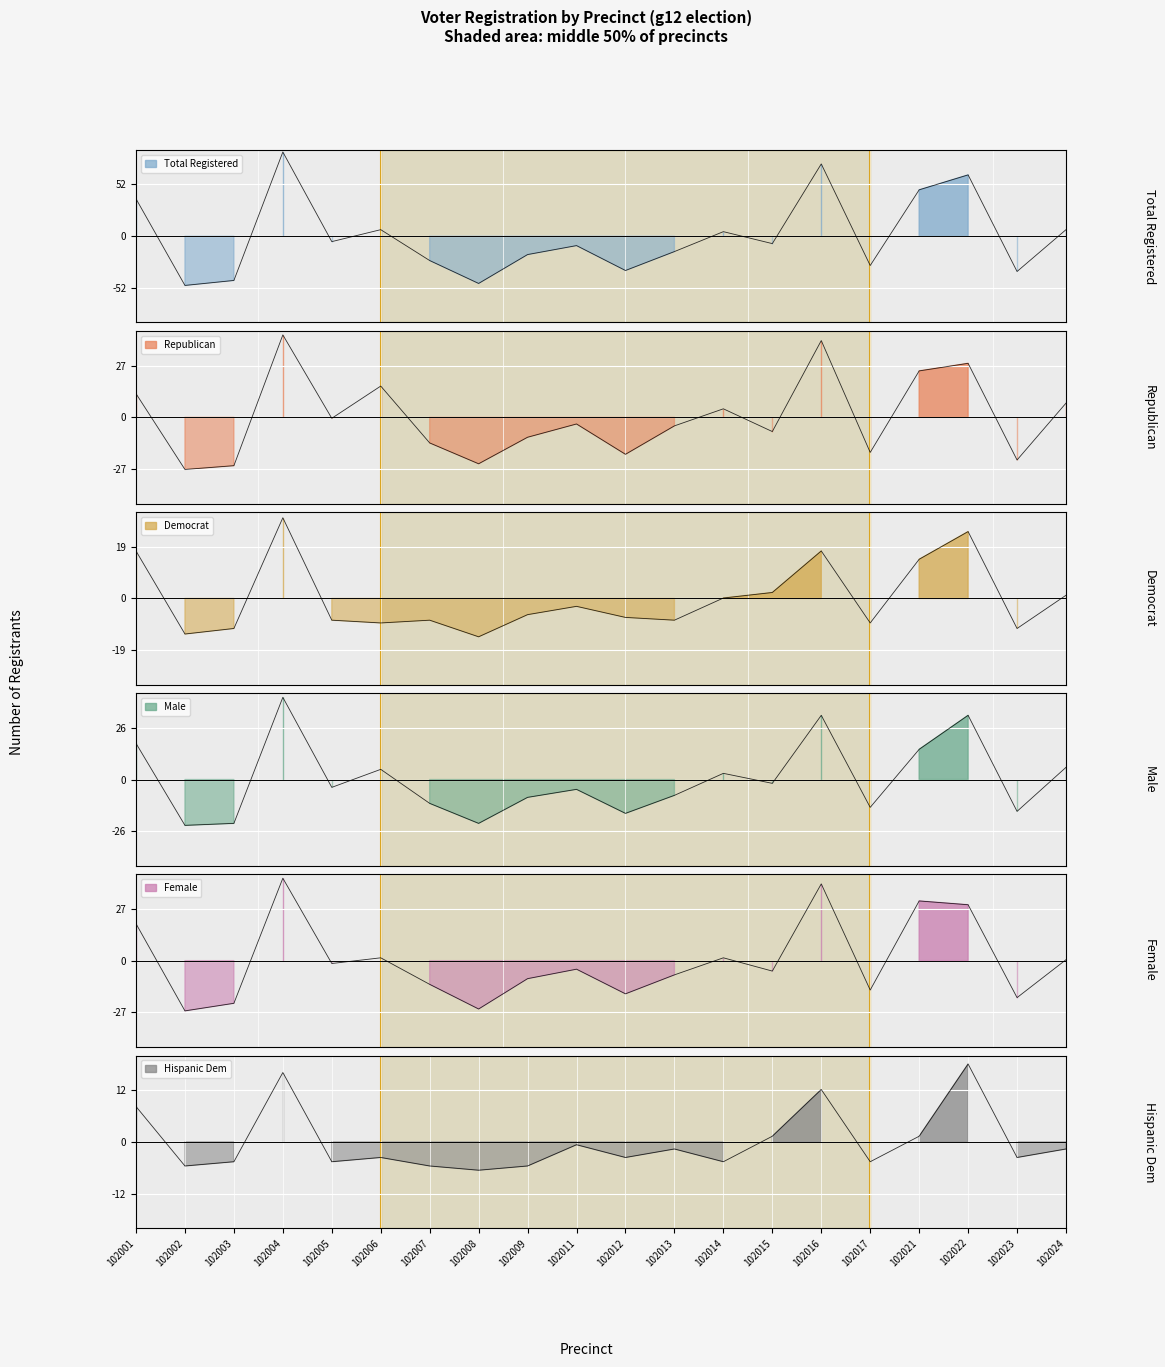

Reading left to right, what are all the values shown in this chart?

dem: 102001=17.1	102002=-12.8	102003=-10.8	102004=29.1	102005=-7.8	102006=-8.8	102007=-7.8	102008=-13.8	102009=-5.8	102011=-2.8	102012=-6.8	102013=-7.8	102014=0.2	102015=2.2	102016=17.1	102017=-8.8	102021=14.2	102022=24.1	102023=-10.8	102024=1.2
rep: 102001=12.5	102002=-27.5	102003=-25.5	102004=43.5	102005=-0.5	102006=16.5	102007=-13.5	102008=-24.5	102009=-10.5	102011=-3.5	102012=-19.5	102013=-4.5	102014=4.5	102015=-7.5	102016=40.5	102017=-18.5	102021=24.5	102022=28.5	102023=-22.5	102024=7.5
male: 102001=18.1	102002=-22.9	102003=-21.9	102004=41.1	102005=-3.9	102006=5.1	102007=-11.9	102008=-21.9	102009=-8.9	102011=-4.9	102012=-16.9	102013=-7.9	102014=3.1	102015=-1.9	102016=32.1	102017=-13.9	102021=15.1	102022=32.1	102023=-15.9	102024=6.1
female: 102001=19.5	102002=-26.5	102003=-22.5	102004=43.5	102005=-1.5	102006=1.5	102007=-12.5	102008=-25.5	102009=-9.5	102011=-4.5	102012=-17.5	102013=-7.5	102014=1.5	102015=-5.5	102016=40.5	102017=-15.5	102021=31.5	102022=29.5	102023=-19.5	102024=0.5
hispdem: 102001=8.3	102002=-5.7	102003=-4.7	102004=16.3	102005=-4.7	102006=-3.7	102007=-5.7	102008=-6.7	102009=-5.7	102011=-0.7	102012=-3.7	102013=-1.7	102014=-4.7	102015=1.3	102016=12.3	102017=-4.7	102021=1.3	102022=18.3	102023=-3.7	102024=-1.7
totreg_r: 102001=37.6	102002=-49.4	102003=-44.4	102004=84.6	102005=-5.4	102006=6.6	102007=-24.4	102008=-47.4	102009=-18.4	102011=-9.4	102012=-34.4	102013=-15.4	102014=4.6	102015=-7.4	102016=72.6	102017=-29.4	102021=46.6	102022=61.6	102023=-35.4	102024=6.6